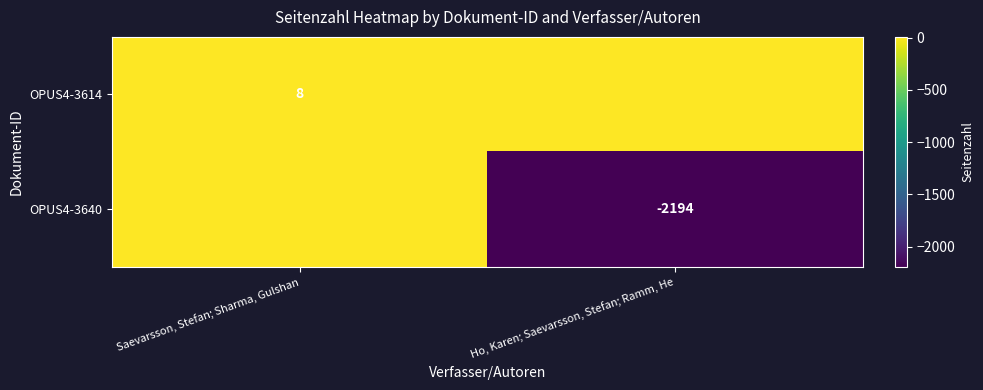

Is it true that OPUS4-3640 equals -2194 at Ho, Karen; Saevarsson, Stefan; Ramm, He?

True